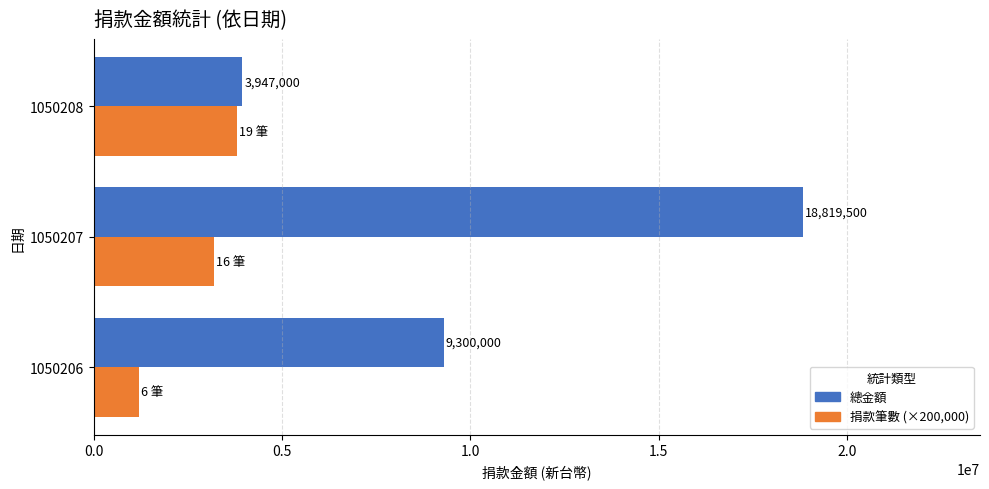

At which label is 總金額 closest to 11383250?

1050206